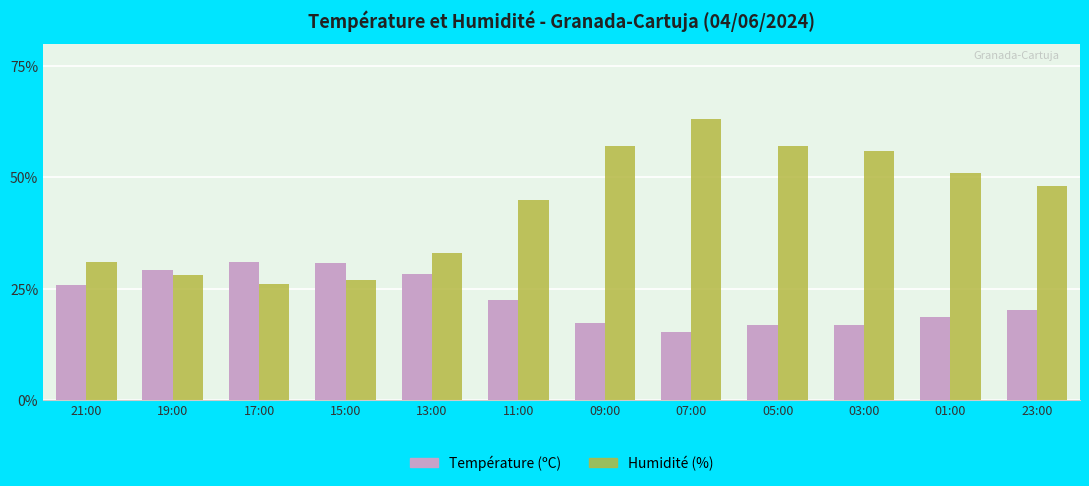

What is the sum of all Humidité (%) values?

522.0